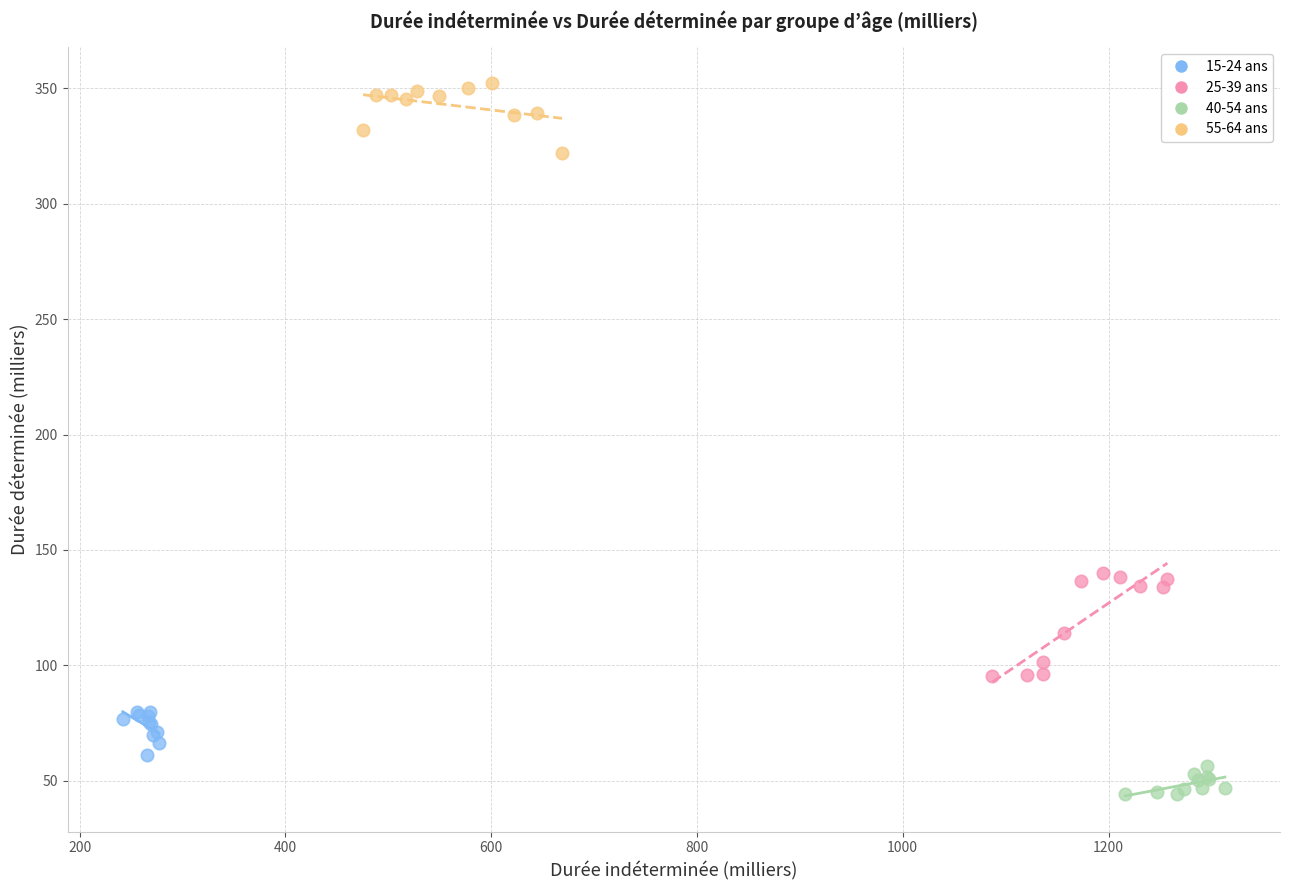

Which series has the largest Y range (max minus min)?

25-39 ans